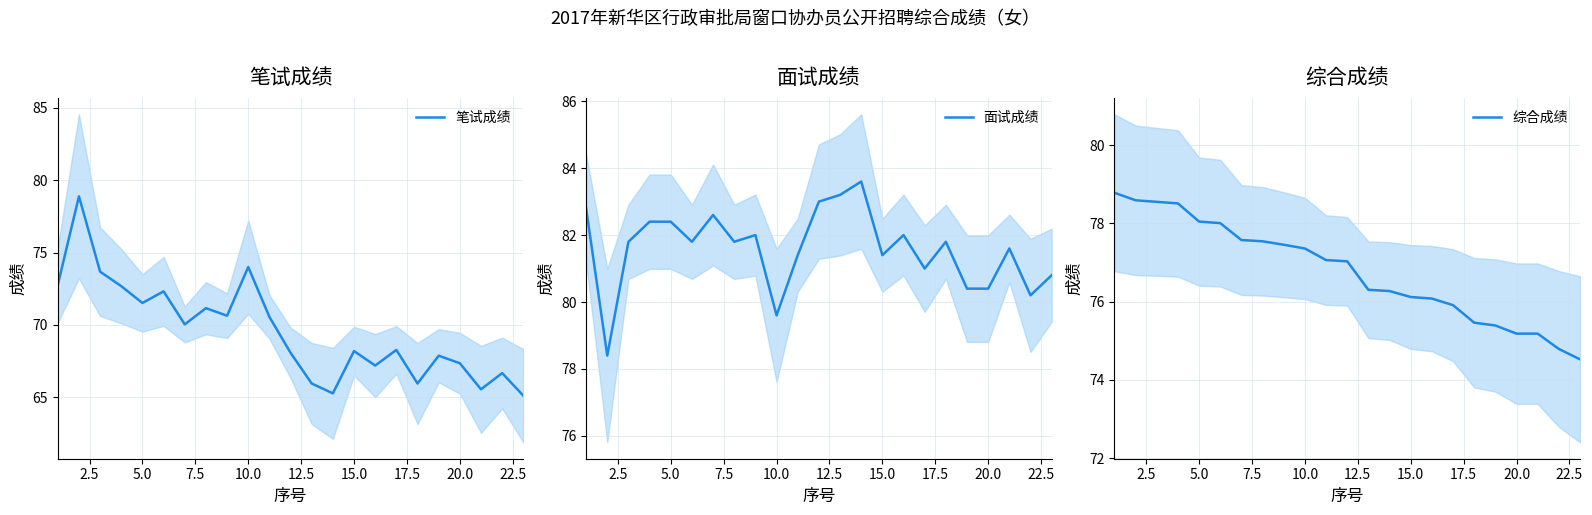

What is the highest value of the 笔试成绩 series?

78.9